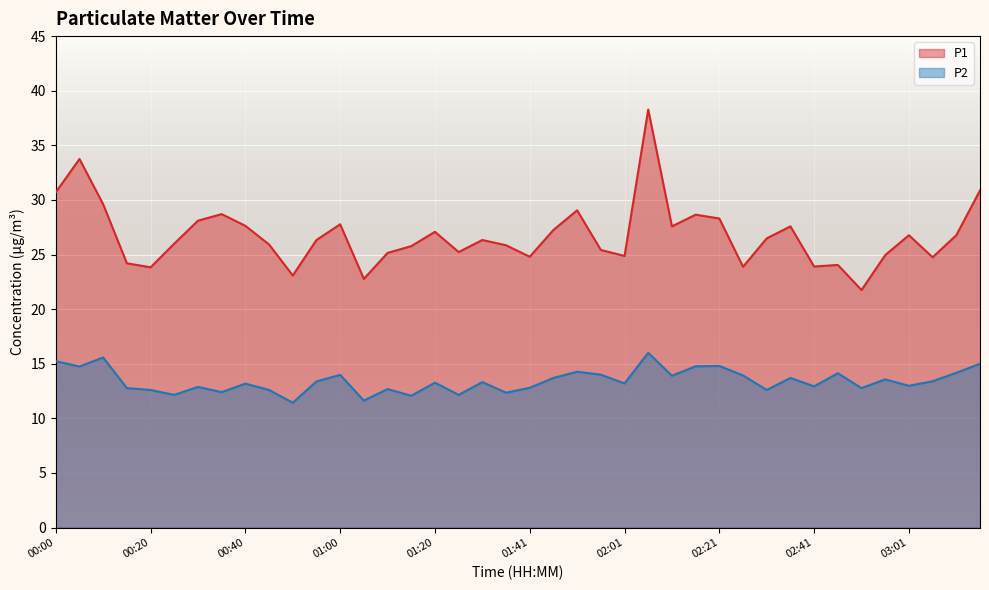

Rank the categories by P1 value from lowest to highest.

02:51, 01:05, 00:50, 00:20, 02:26, 02:41, 02:46, 00:15, 03:07, 01:41, 02:01, 02:56, 01:10, 01:26, 01:56, 01:15, 01:36, 00:45, 00:25, 00:55, 01:31, 02:31, 03:01, 03:12, 01:20, 01:46, 02:11, 02:36, 00:40, 01:00, 00:30, 02:21, 02:16, 00:35, 01:51, 00:10, 00:00, 03:17, 00:05, 02:06